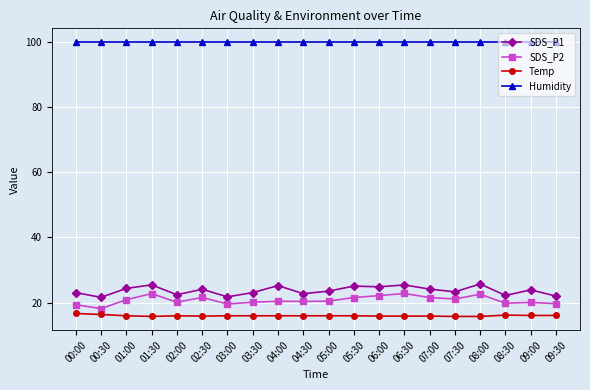

True or false: SDS_P2 has more than 2 points higher than both neighbors.

True